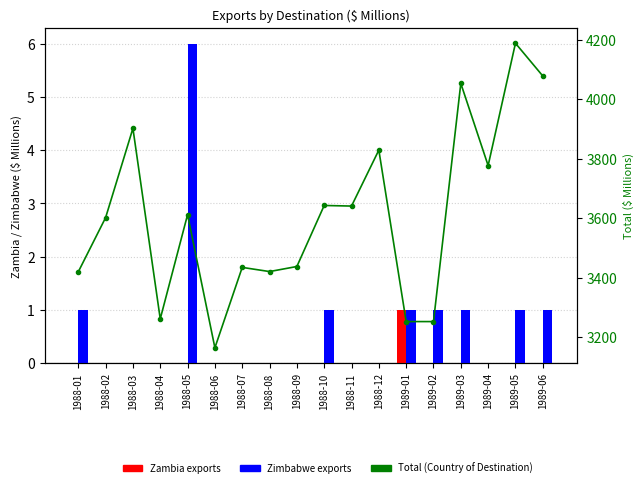

What is the label of the 8th bar from the left?

1988-08